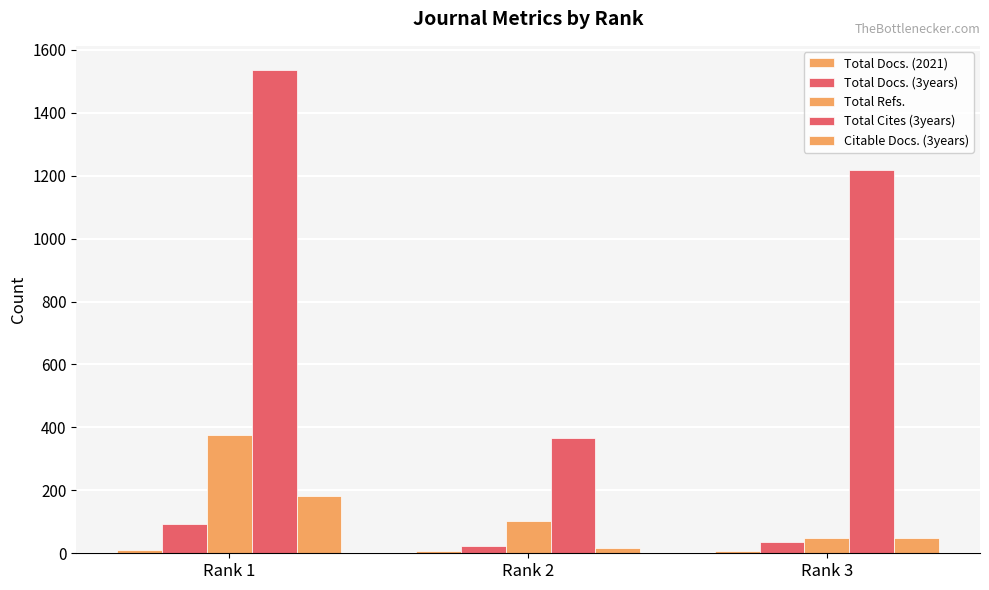

Does the chart contain stacked bars?

No